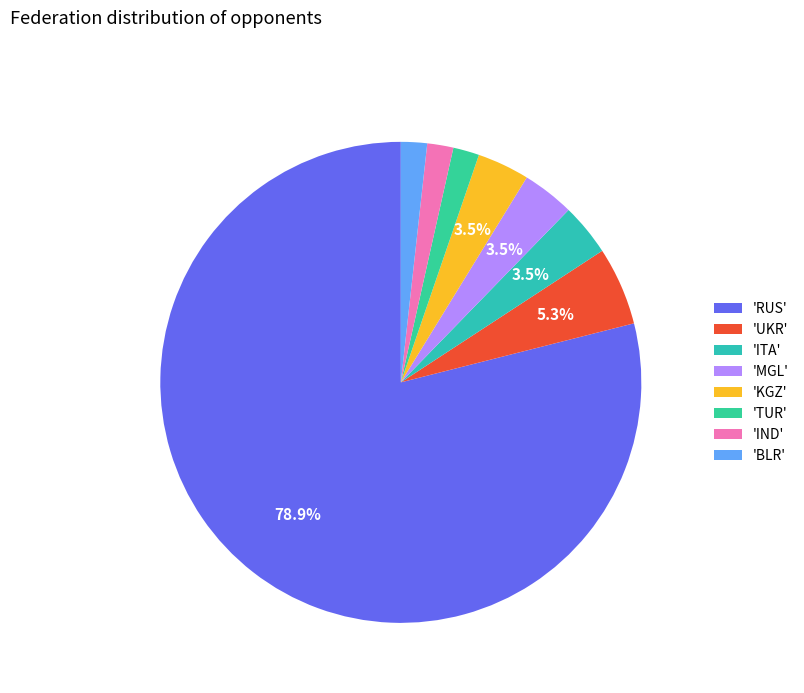

To the nearest percent, what is the average slice percentage?

12%